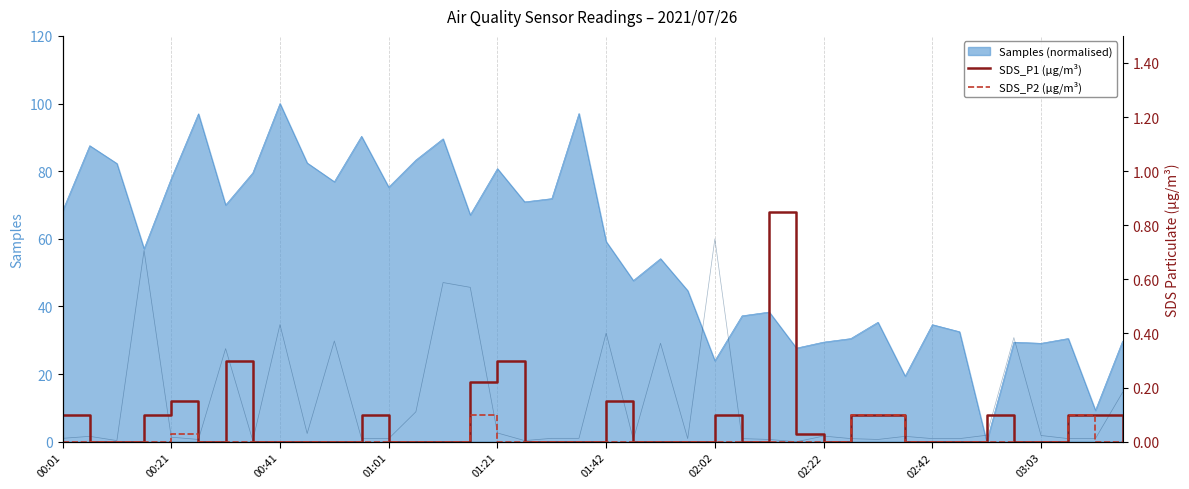

The value of Samples (normalised) at 00:21 is 77.8. True or false?

True